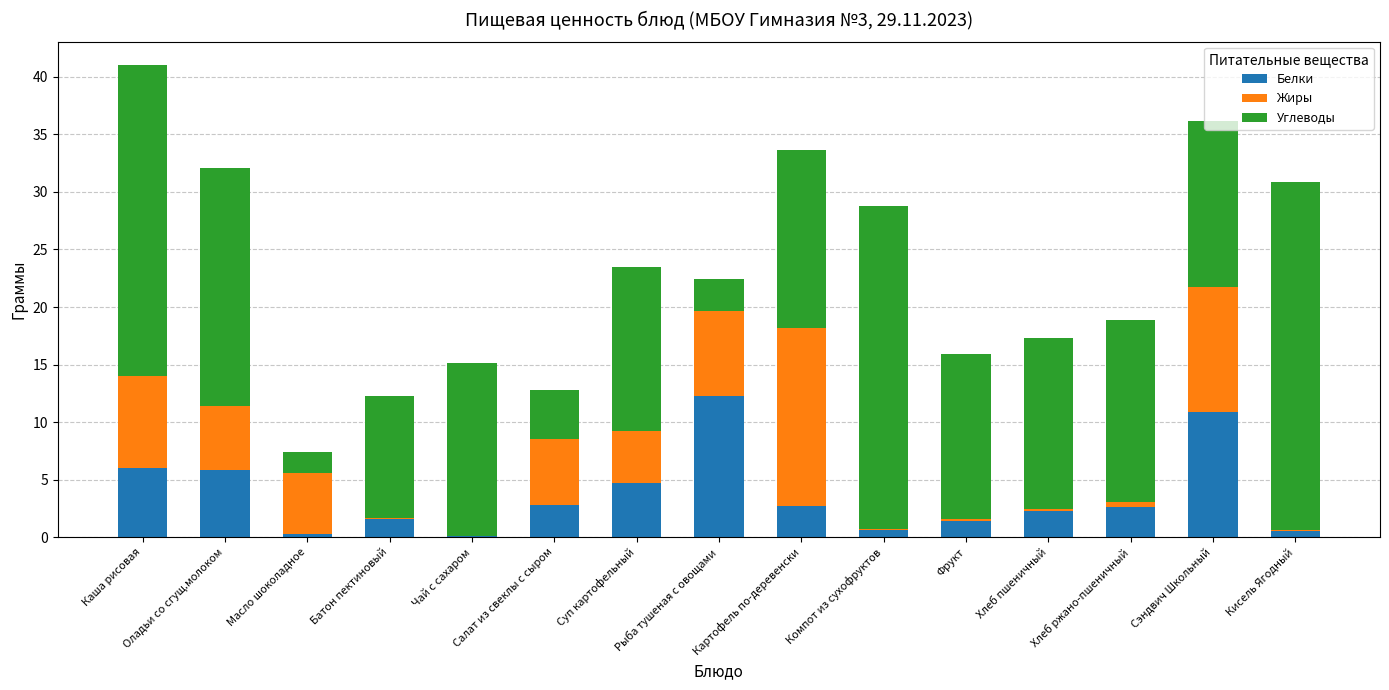

Which category has the highest value in the Белки series?

Рыба тушеная с овощами